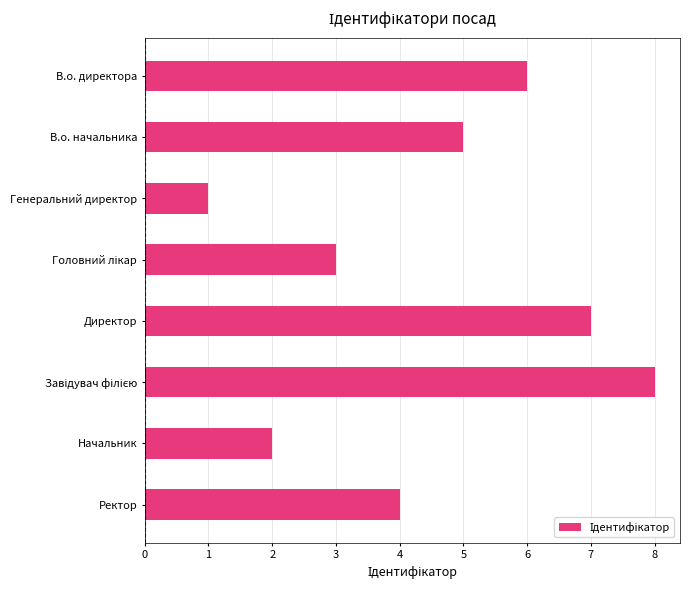

What is the sum of all values?

36